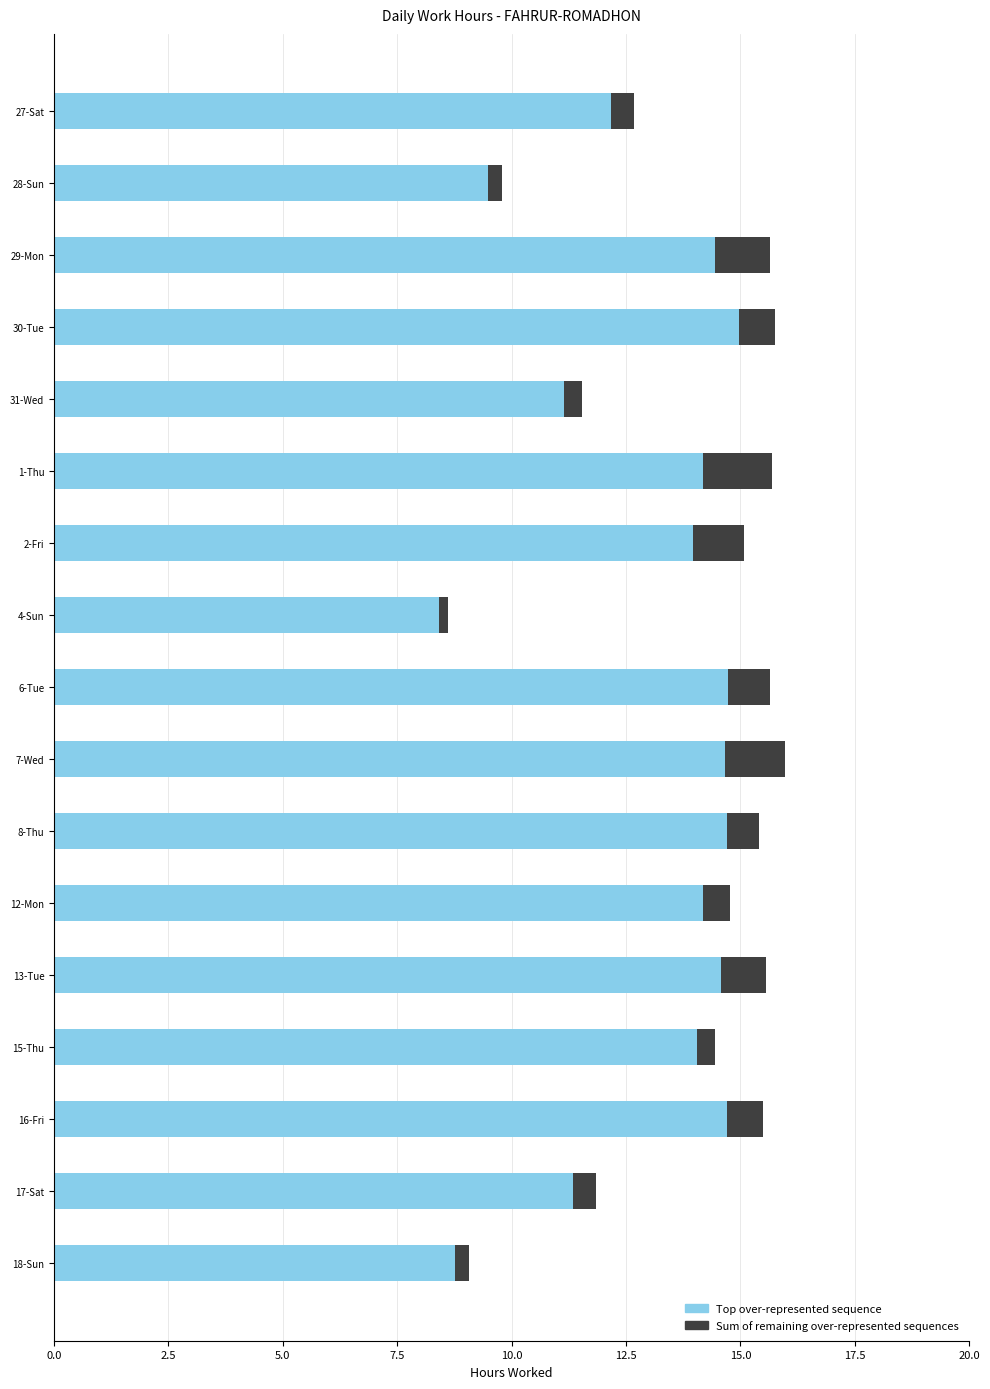

What is the total value across all series at 2-Fri?

15.1